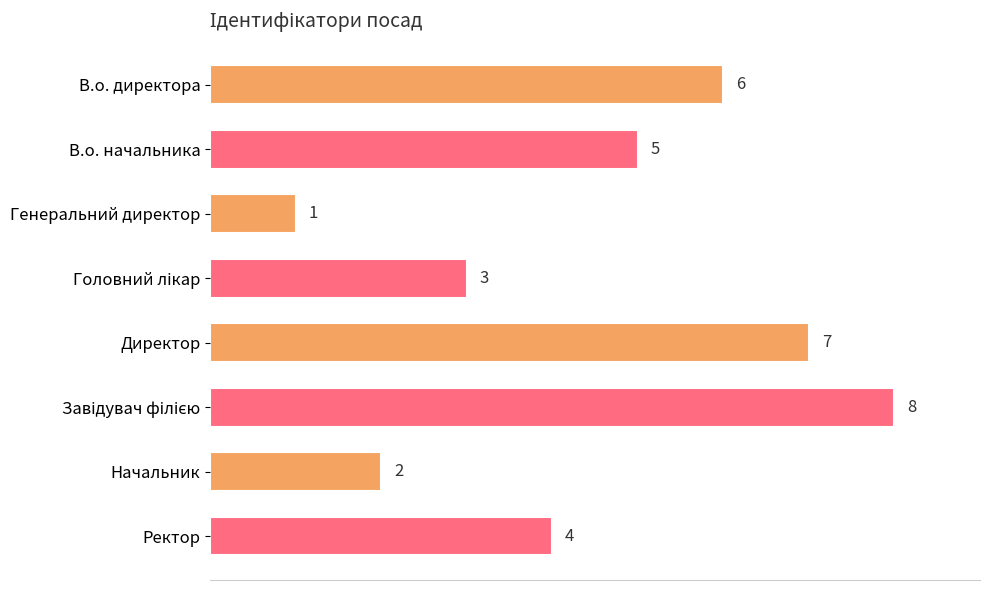

Reading bottom to top, list all the values displayed in this chart.

4	2	8	7	3	1	5	6